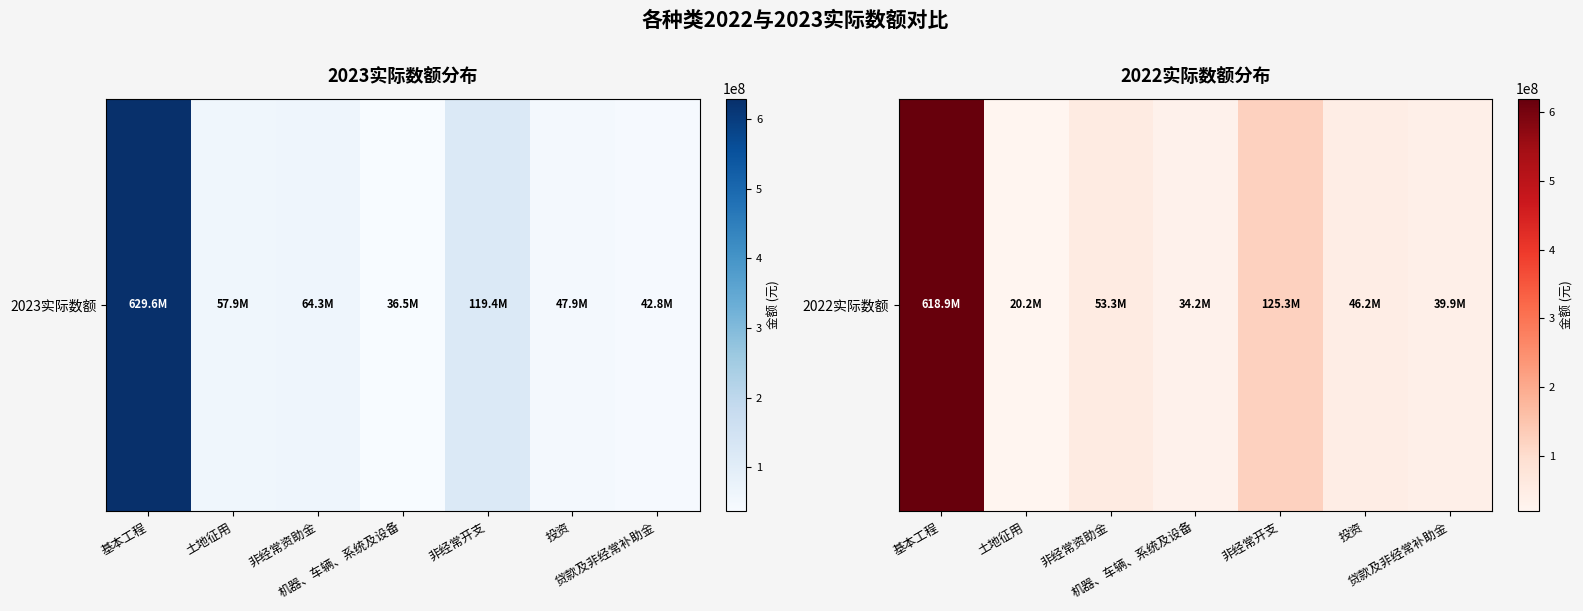

Rank the categories by value from lowest to highest.

土地征用, 机器、车辆、系统及设备, 贷款及非经常补助金, 投资, 非经常资助金, 非经常开支, 基本工程